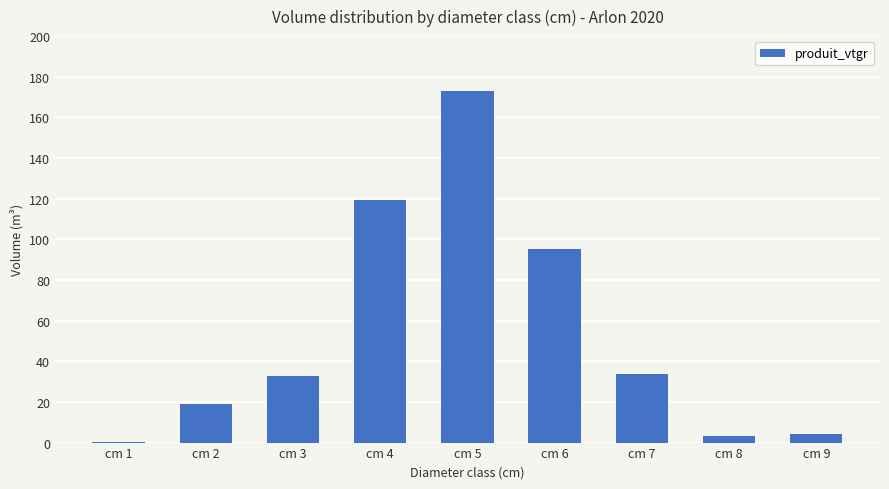

Which has a higher value, cm 2 or cm 6?

cm 6